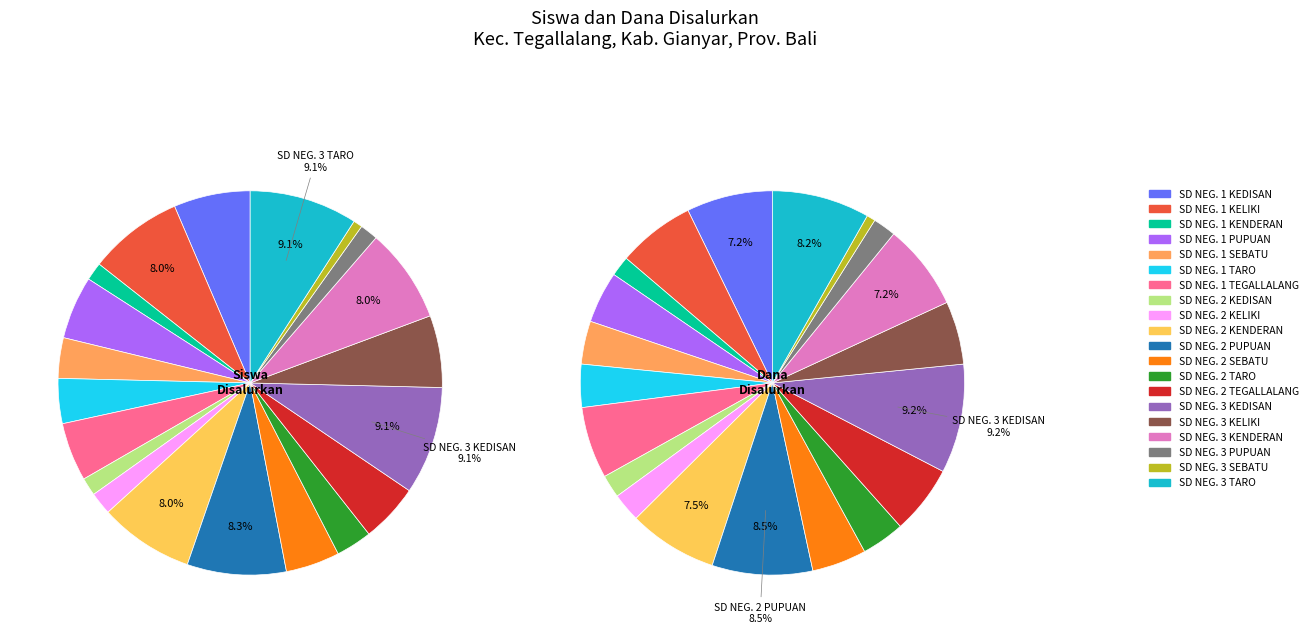

Which series changed the most between 8 and 13?

dana